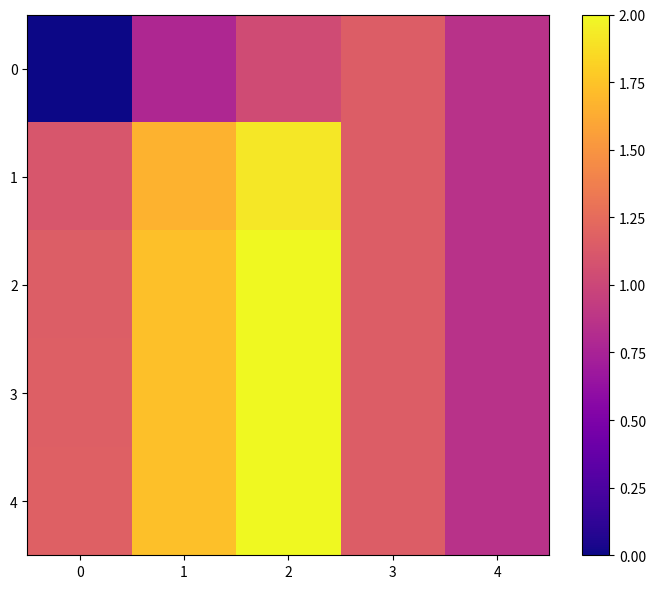

Reading left to right, transcribe all the data shown in this chart.

0: 0=0.0	1=0.8	2=1.0	3=1.2	4=0.9
1: 0=1.1	1=1.7	2=1.9	3=1.2	4=0.9
2: 0=1.2	1=1.7	2=2.0	3=1.2	4=0.9
3: 0=1.2	1=1.7	2=2.0	3=1.2	4=0.9
4: 0=1.2	1=1.7	2=2.0	3=1.2	4=0.9